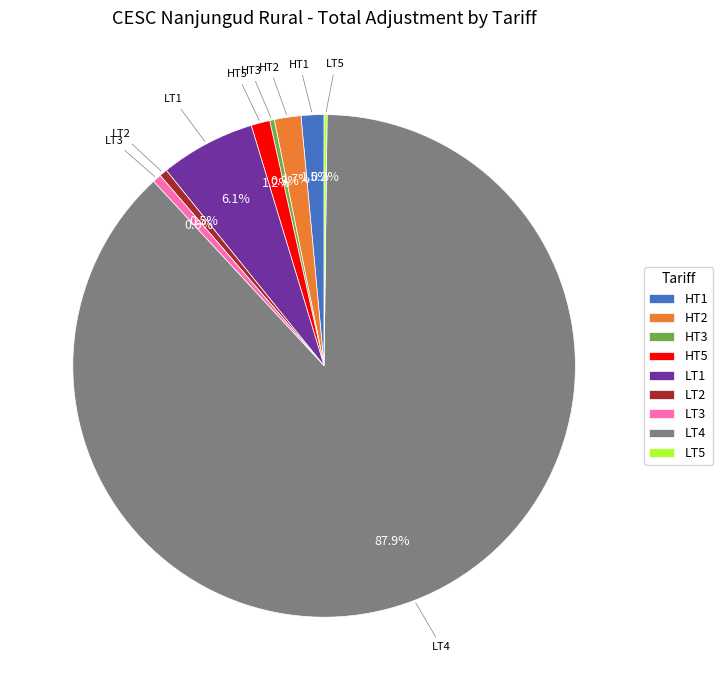

What is the largest slice in the pie chart?

LT4